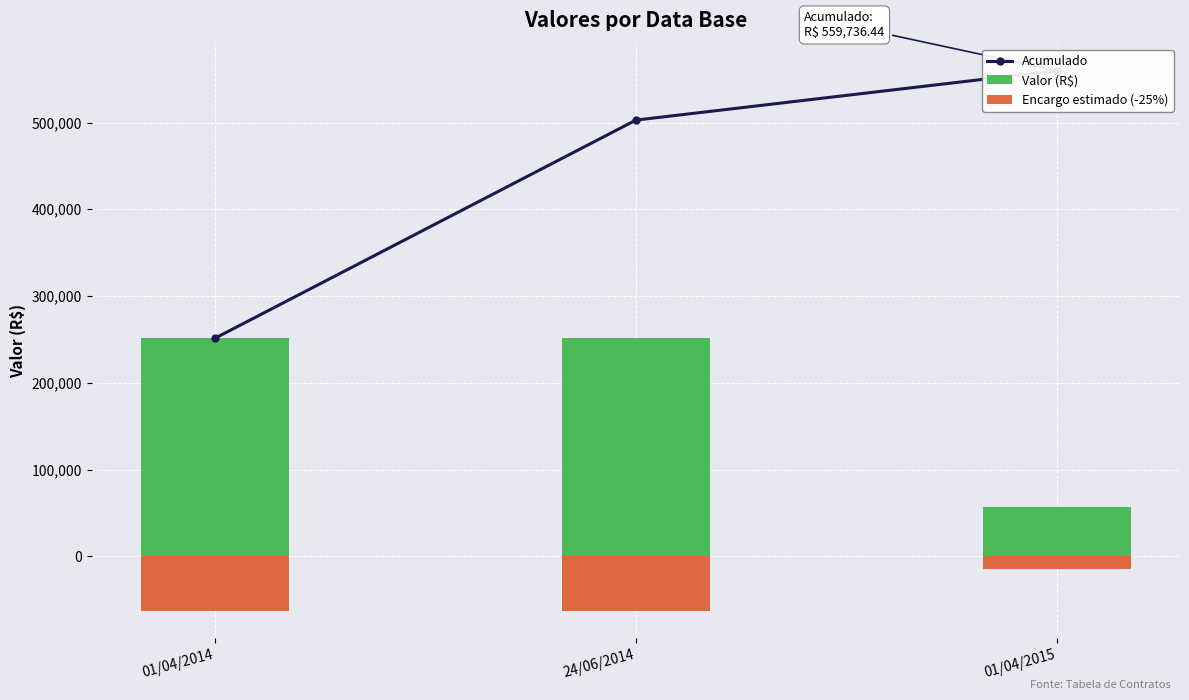

What is the difference between the Valor (R$) values at 01/04/2015 and 01/04/2014?

194449.6